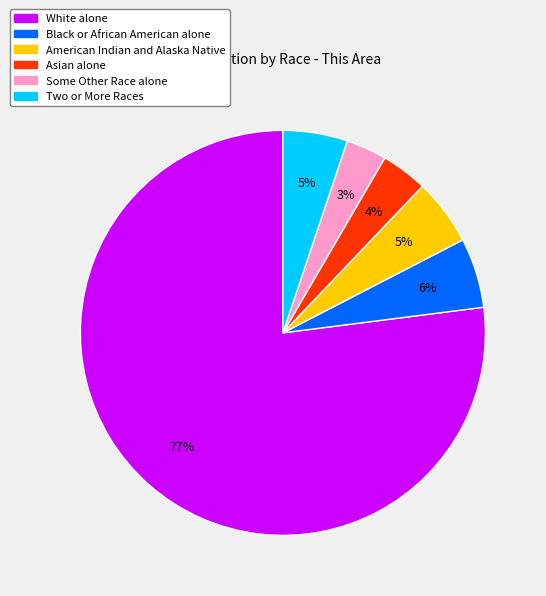

Is there a majority slice in this chart?

Yes